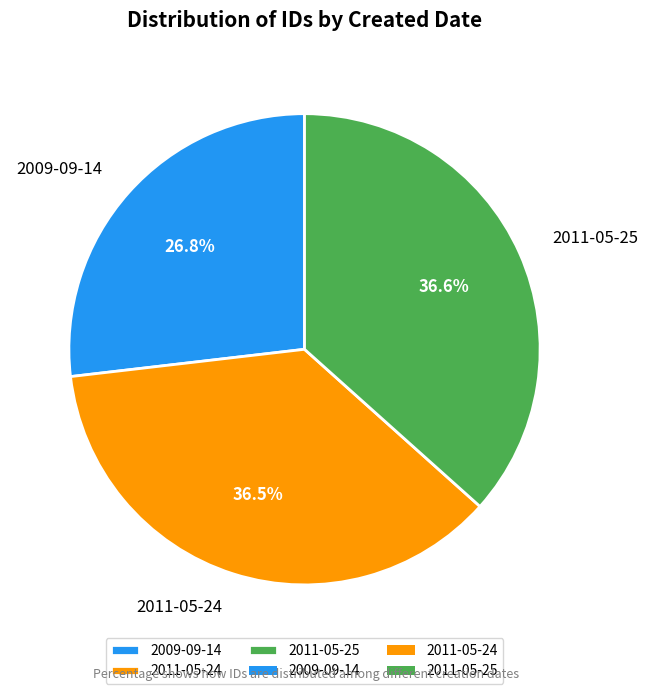

What percentage is the 2011-05-25 slice, to the nearest percent?

37%